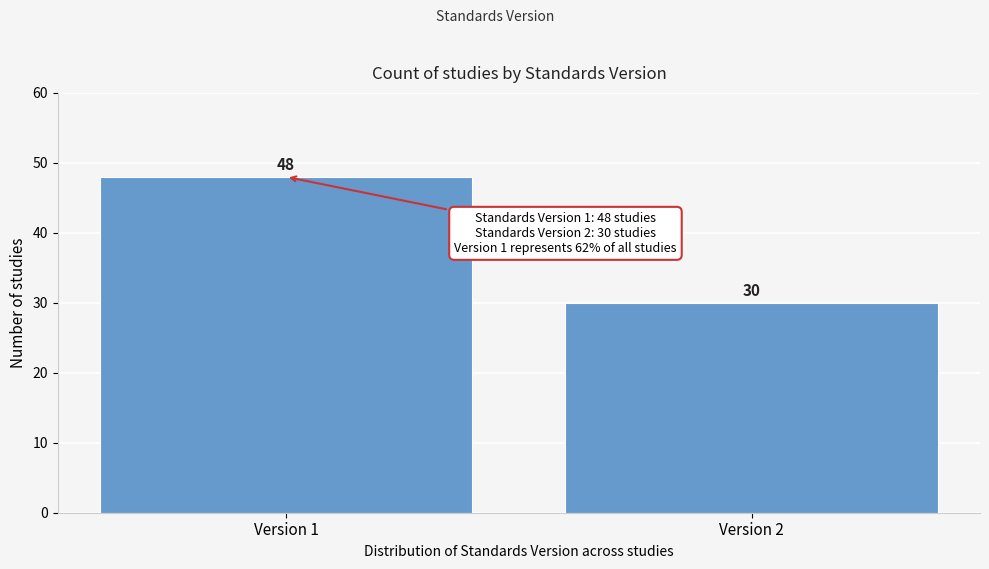

Reading left to right, extract all data points from this chart.

48	30